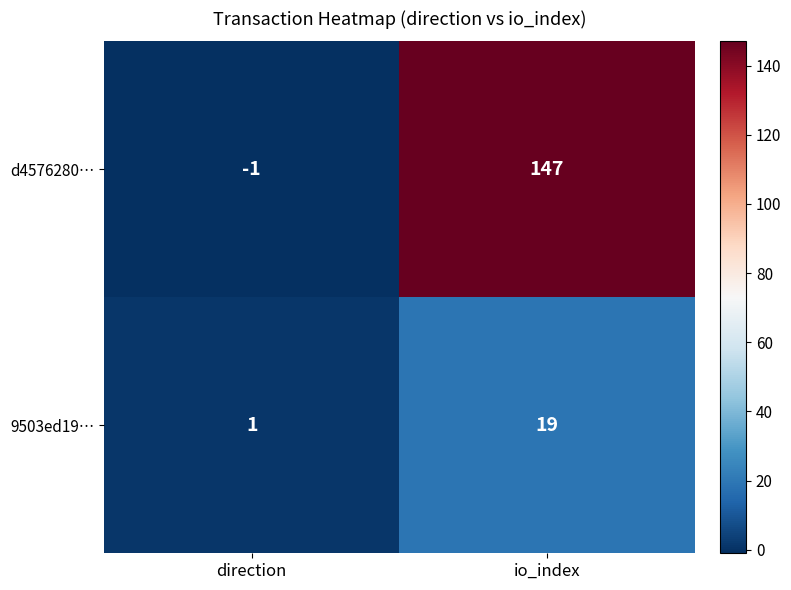

List the series in order of their peak value, lowest first.

9503ed19…, d4576280…